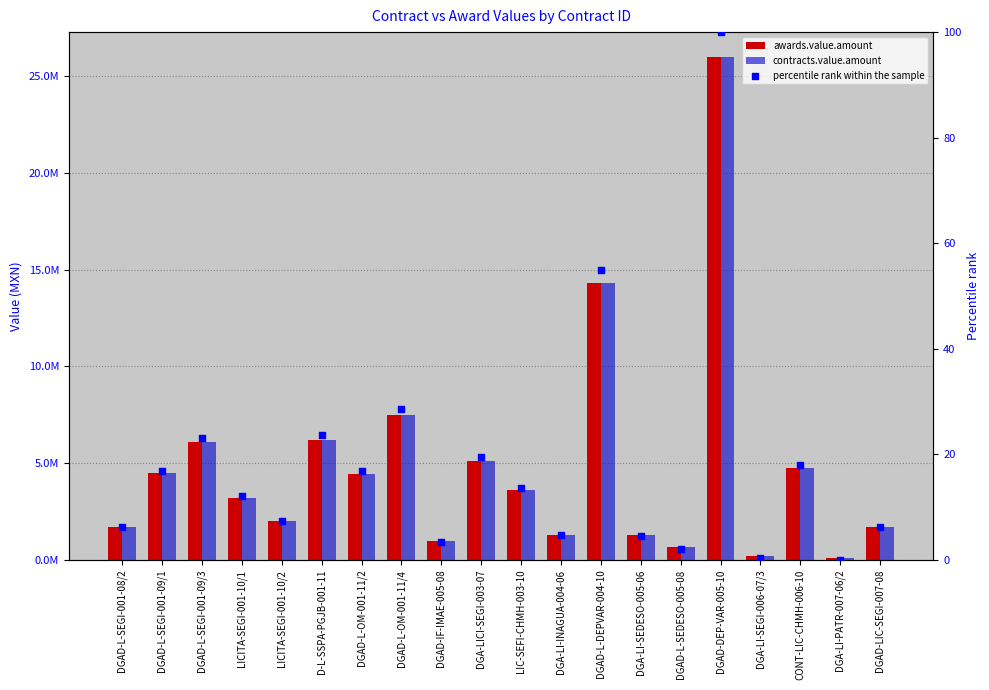

Which series contains the lowest Y value?

percentile rank within the sample